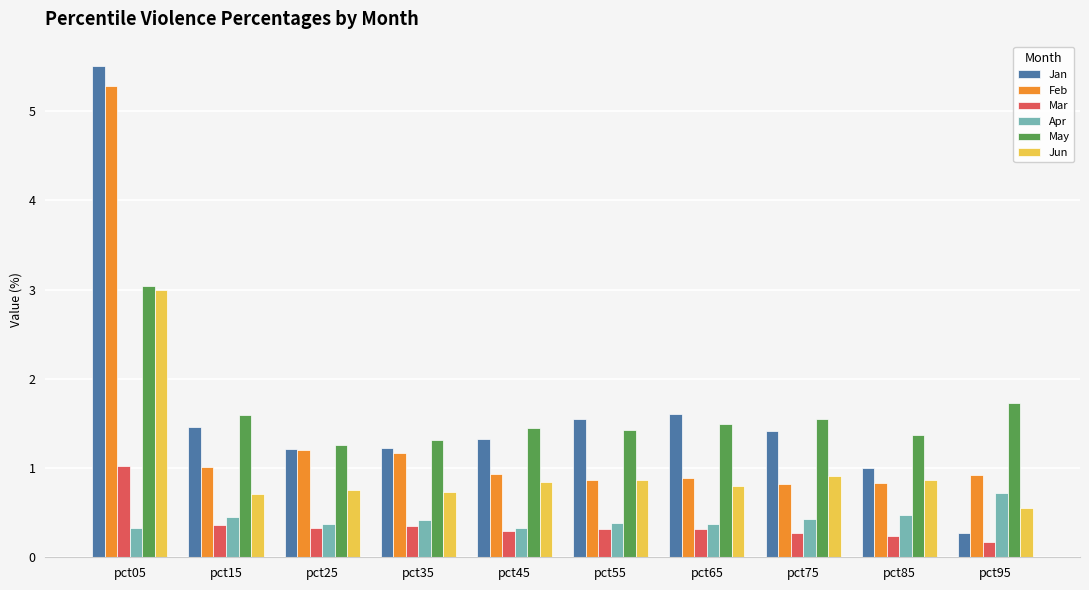

What is the value of the Mar bar at the 6th from the left?

0.3